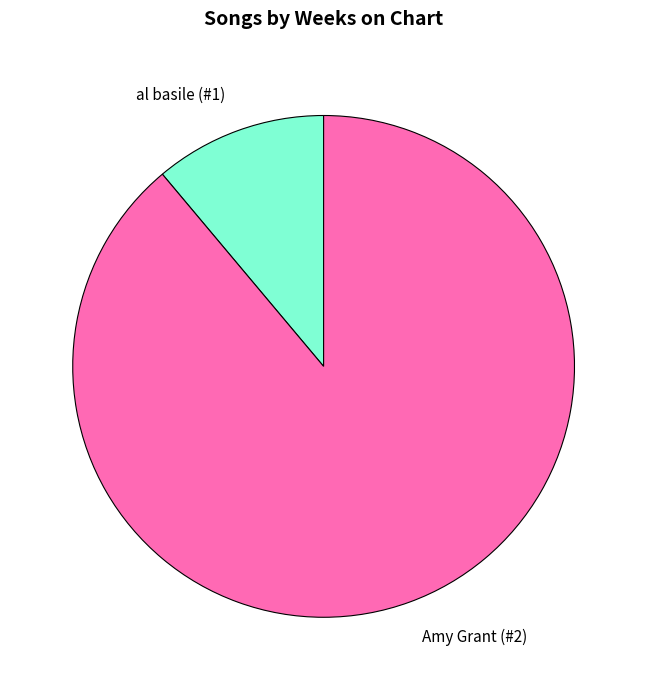

Do Amy Grant (#2) and al basile (#1) together represent more than half of the pie?

Yes